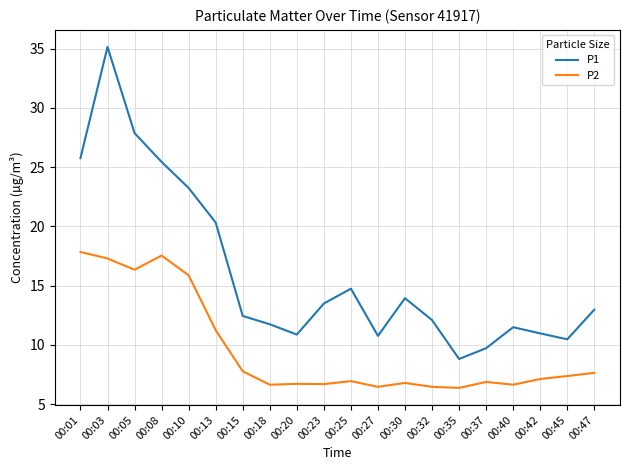

Which series has the largest range (max minus min)?

P1